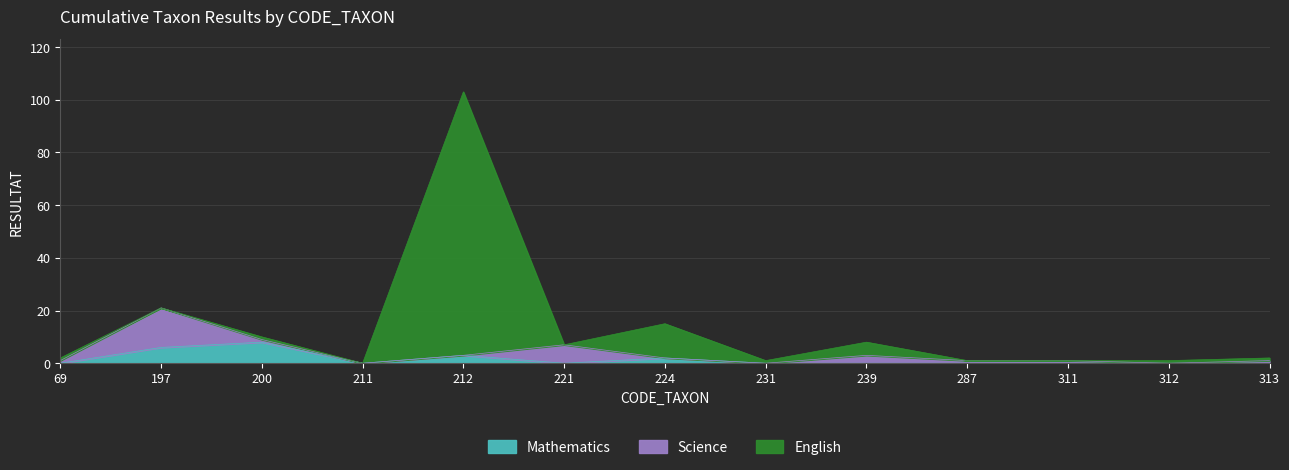

How many data points in Science are above 1?

3